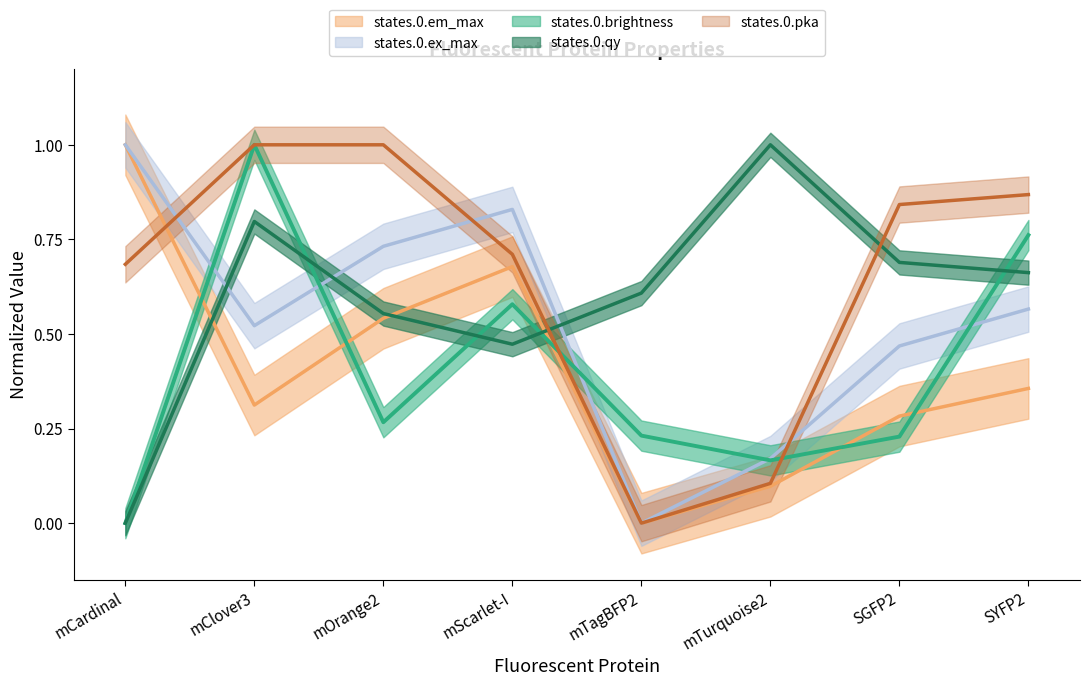

What is the highest value of the states.0.ex_max series?

1.0